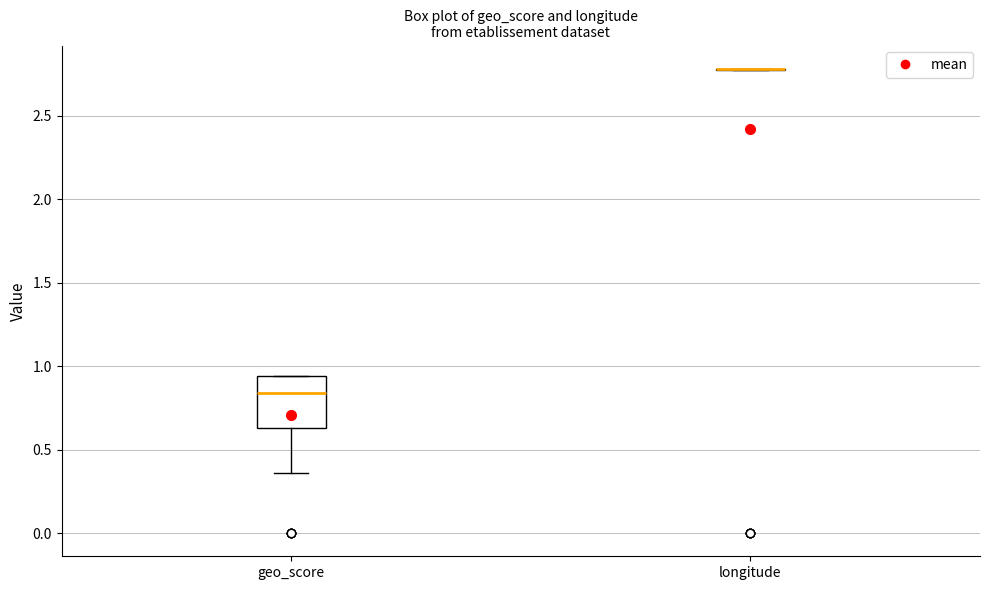

Reading left to right, read every box against the y-axis: the position of its median line, the range the box covers, and the ends of its whiskers. The values are not printed on the chart, so give them approximately, as read against the axis.

geo_score: median 0.85, box 0.65 to 0.95, whiskers 0.35 to 0.95
longitude: box collapsed to a line at 2.80, whiskers 2.75 to 2.80